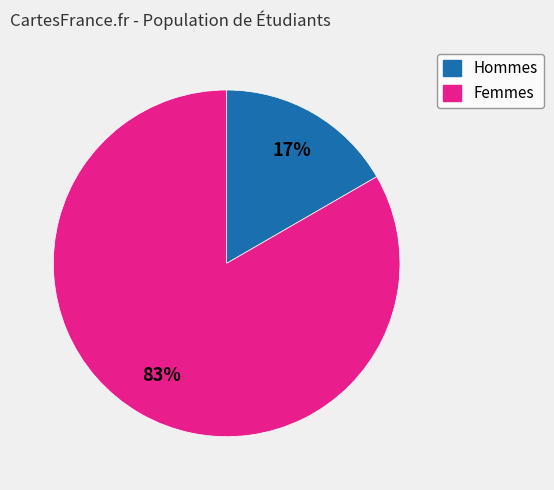

Is there any slice that represents more than half of the pie?

Yes